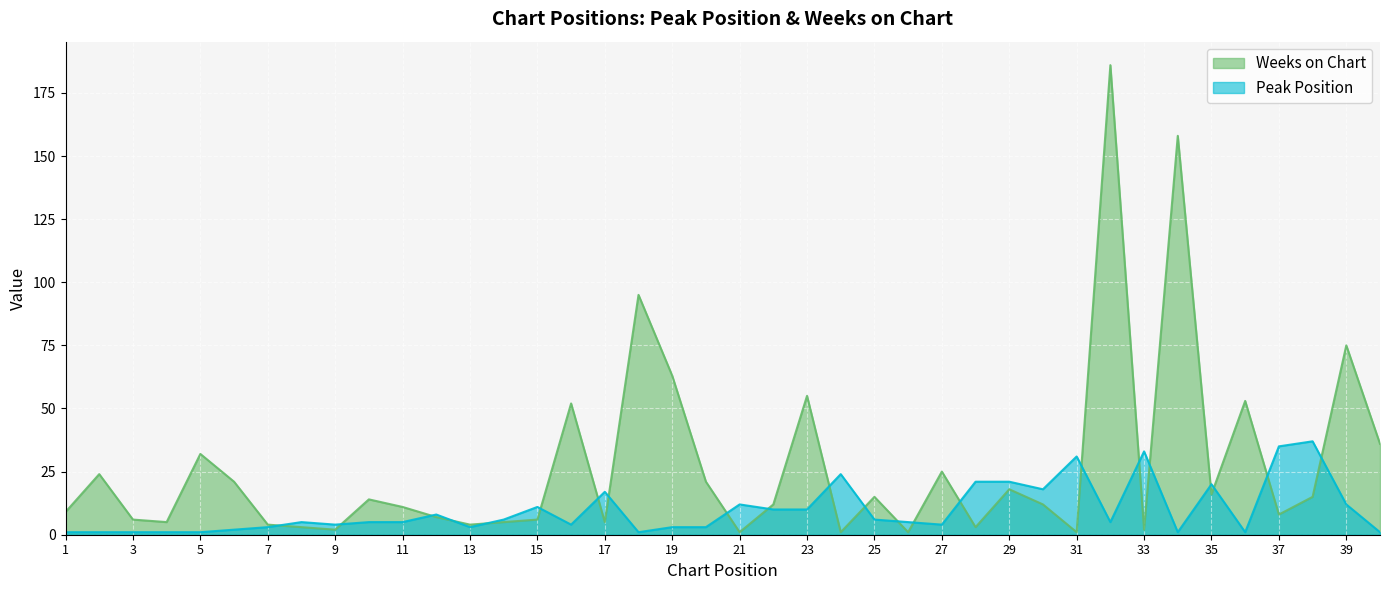

Which series has the widest spread of values?

Weeks on Chart